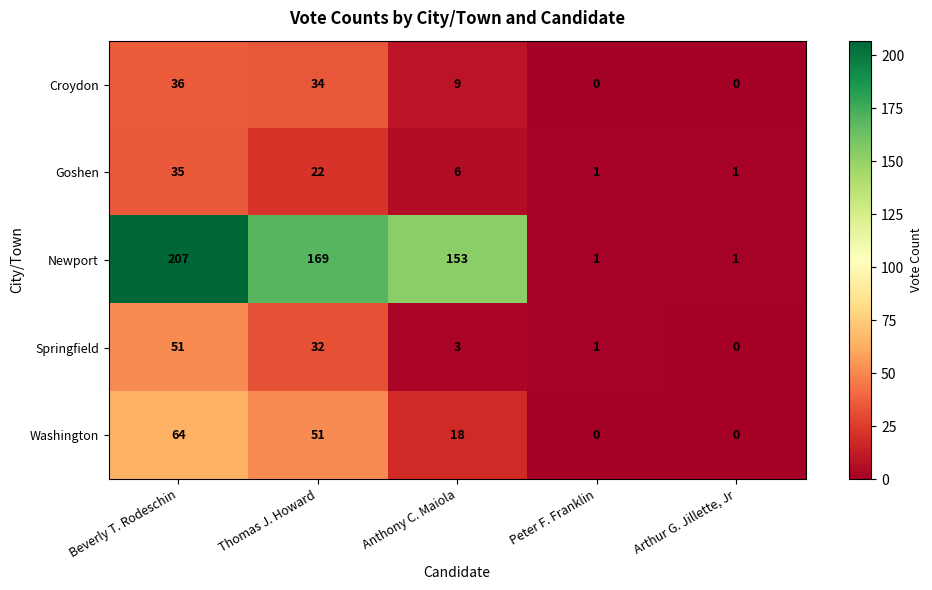

Reading left to right, what are all the values shown in this chart?

Croydon: Beverly T. Rodeschin=36	Thomas J. Howard=34	Anthony C. Maiola=9	Peter F. Franklin=0	Arthur G. Jillette, Jr=0
Goshen: Beverly T. Rodeschin=35	Thomas J. Howard=22	Anthony C. Maiola=6	Peter F. Franklin=1	Arthur G. Jillette, Jr=1
Newport: Beverly T. Rodeschin=207	Thomas J. Howard=169	Anthony C. Maiola=153	Peter F. Franklin=1	Arthur G. Jillette, Jr=1
Springfield: Beverly T. Rodeschin=51	Thomas J. Howard=32	Anthony C. Maiola=3	Peter F. Franklin=1	Arthur G. Jillette, Jr=0
Washington: Beverly T. Rodeschin=64	Thomas J. Howard=51	Anthony C. Maiola=18	Peter F. Franklin=0	Arthur G. Jillette, Jr=0